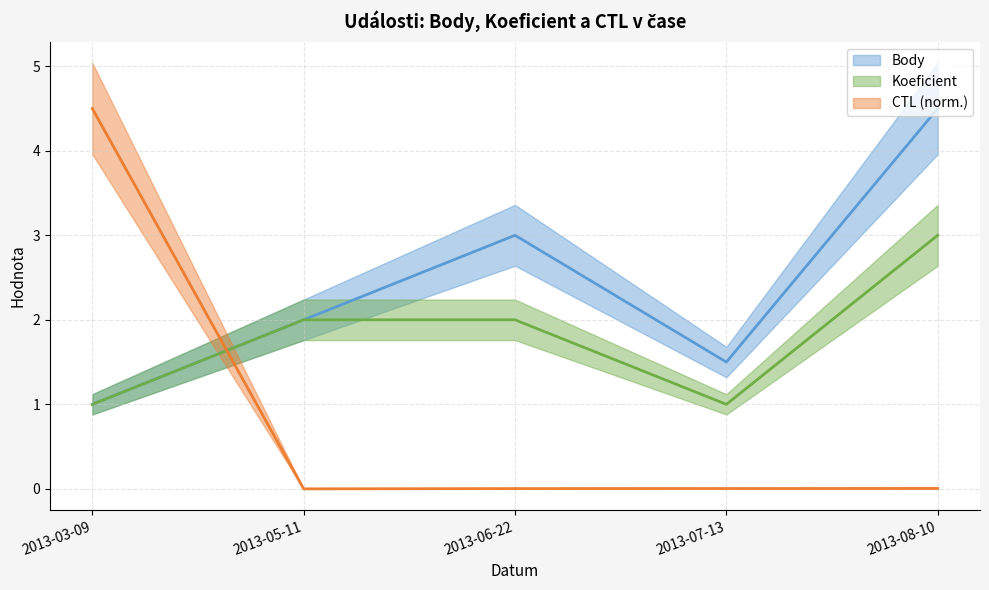

What is the average value of the Body series?

2.4